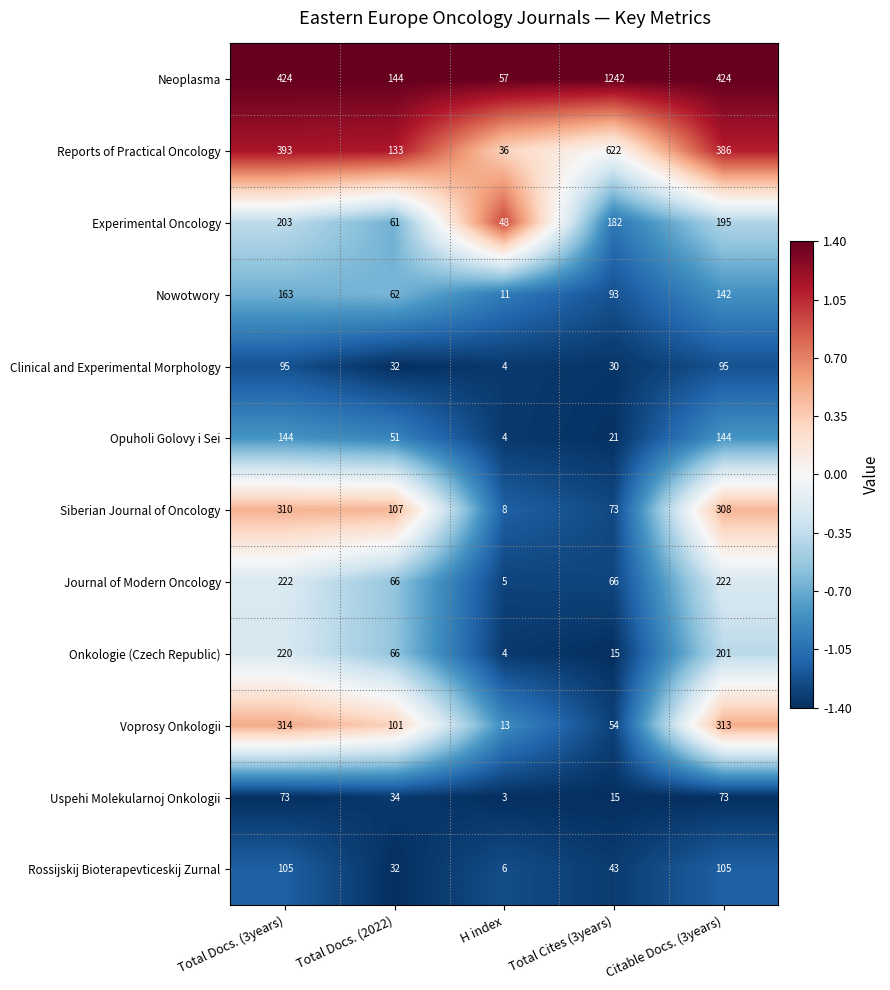

Where is Nowotwory nearest to the value 87?

Total Cites (3years)